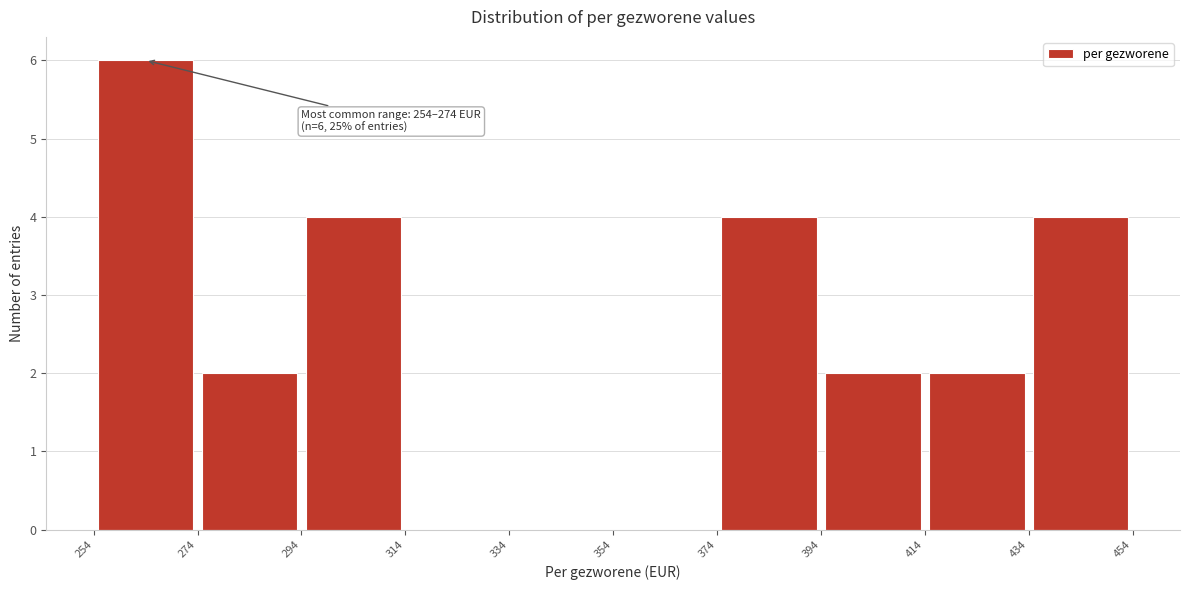

Which range on the x-axis has the tallest bar?

254 to 274